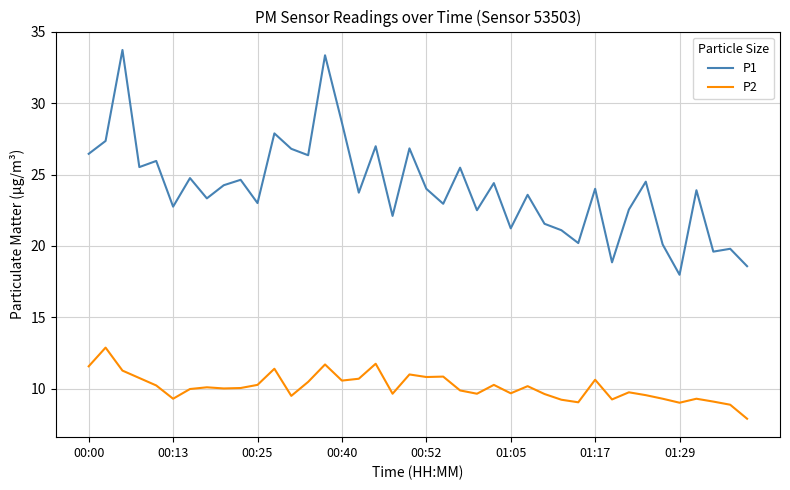

What is the difference between the maximum and minimum values in the P1 series?

15.7